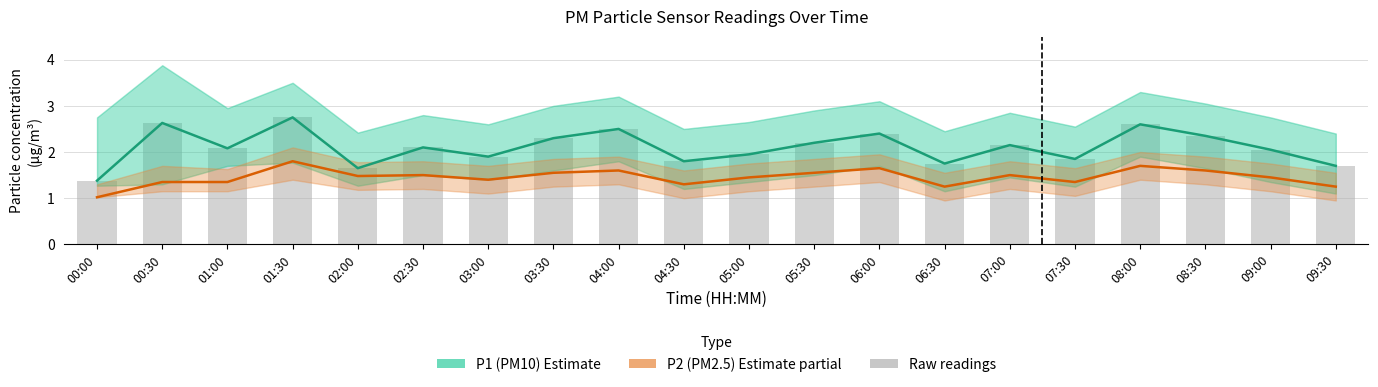

What is the sum of all P2 (PM2.5) — Estimate based on partial data values?

29.1